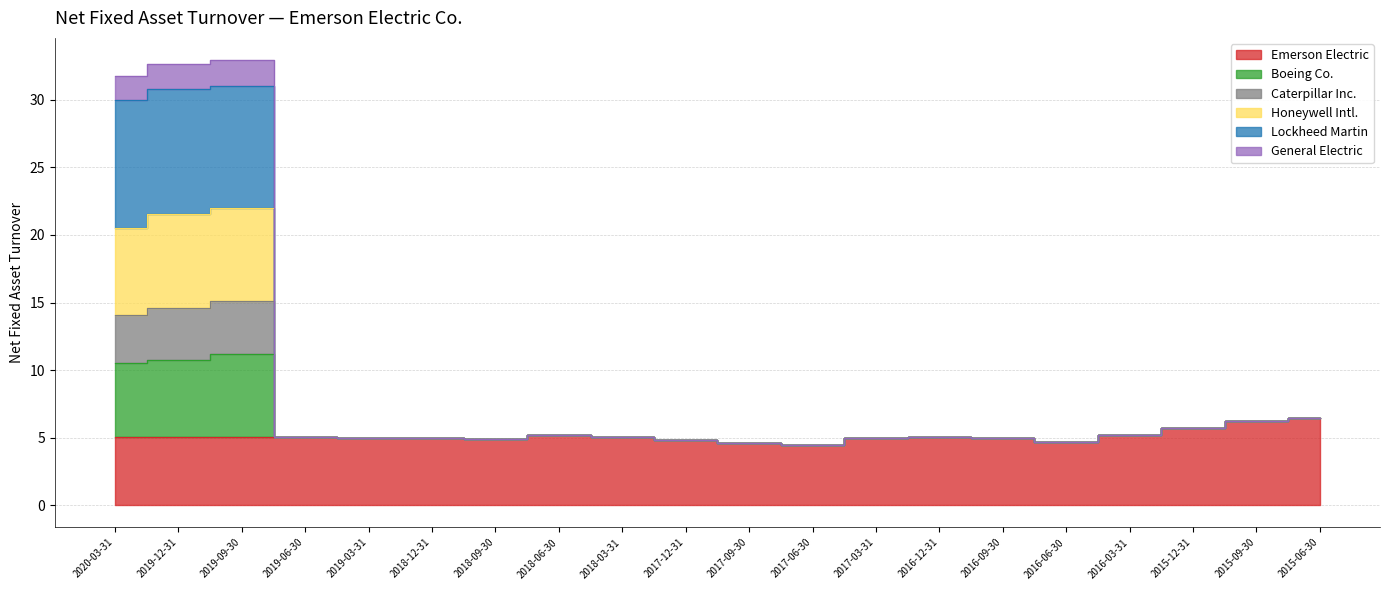

True or false: Caterpillar Inc. and Emerson Electric cross at least once.

False